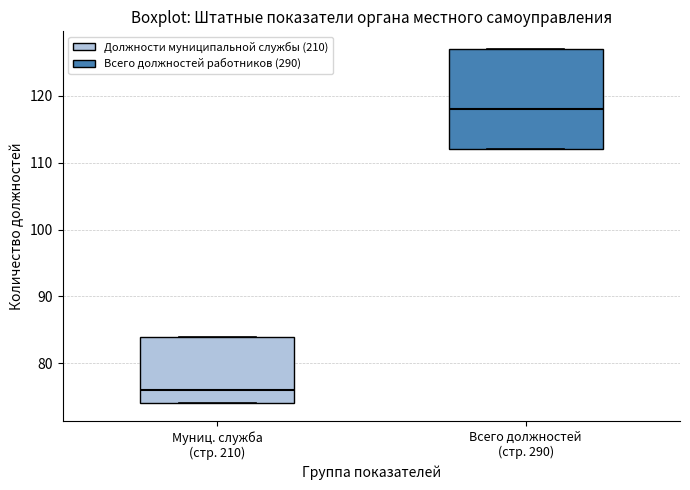

Reading left to right, transcribe this box plot: for each box, give where its median line is, the range the box spans, and where its two whiskers end, as read against the y-axis. The values are not printed on the chart, so give them approximately, as read against the axis.

Муниц. служба (стр. 210): median 76, box 74 to 84, whiskers 74 to 84
Всего должностей (стр. 290): median 118, box 112 to 127, whiskers 112 to 127